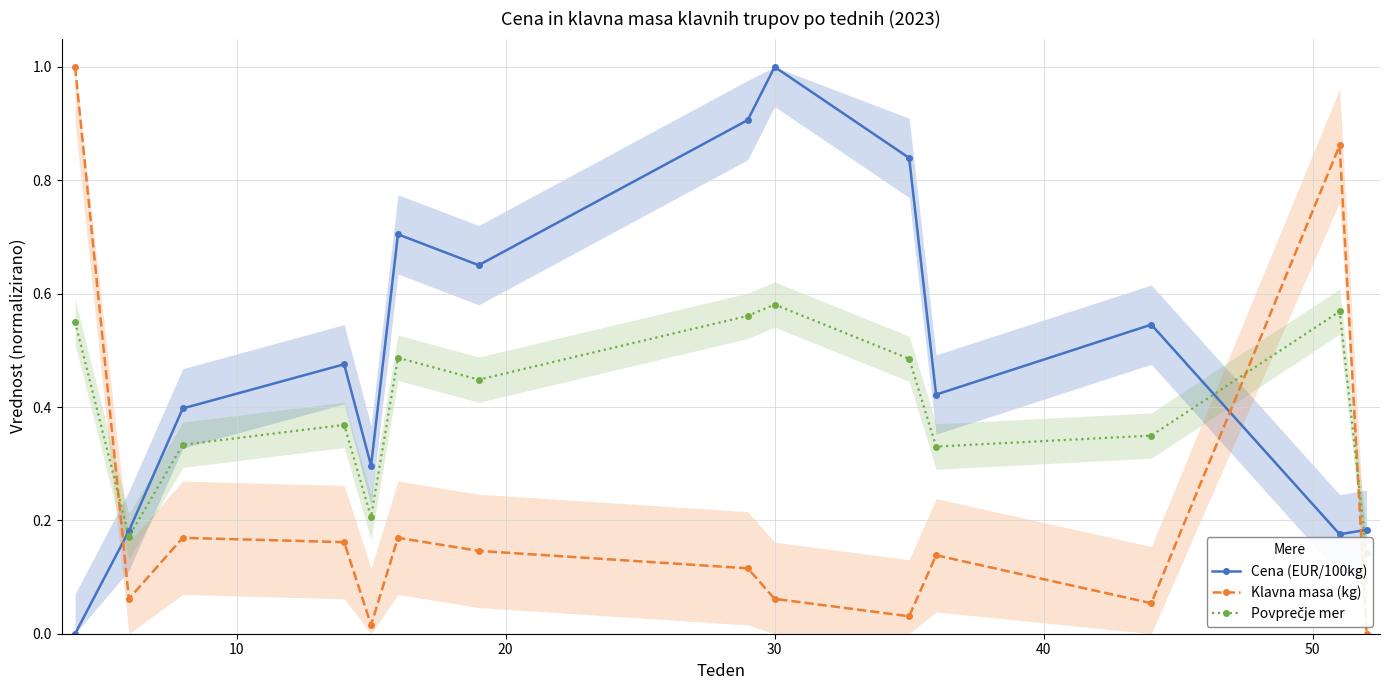

What is the difference between the maximum and minimum values in the Cena (EUR/100kg) series?

1.0